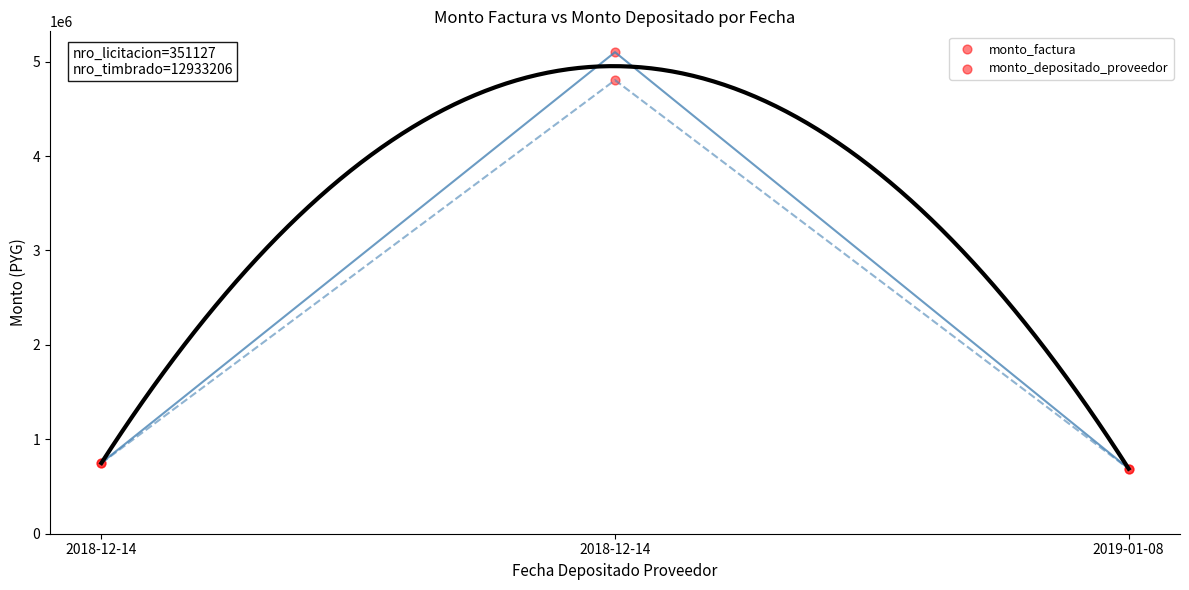

Which series reaches the maximum Y coordinate?

monto_factura